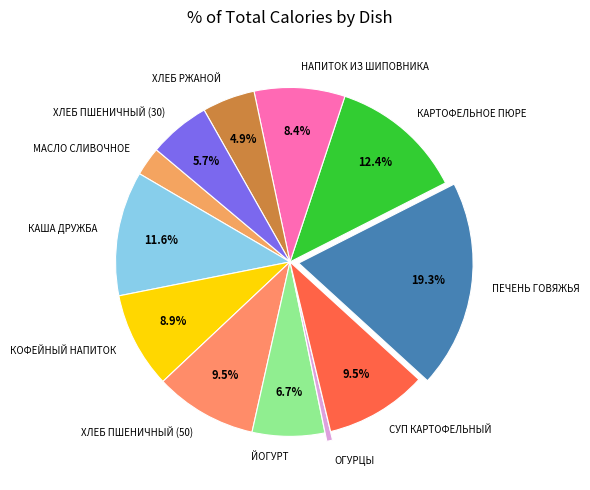

Approximately how many times larger is the value at МАСЛО СЛИВОЧНОЕ compared to СУП КАРТОФЕЛЬНЫЙ?

0.3